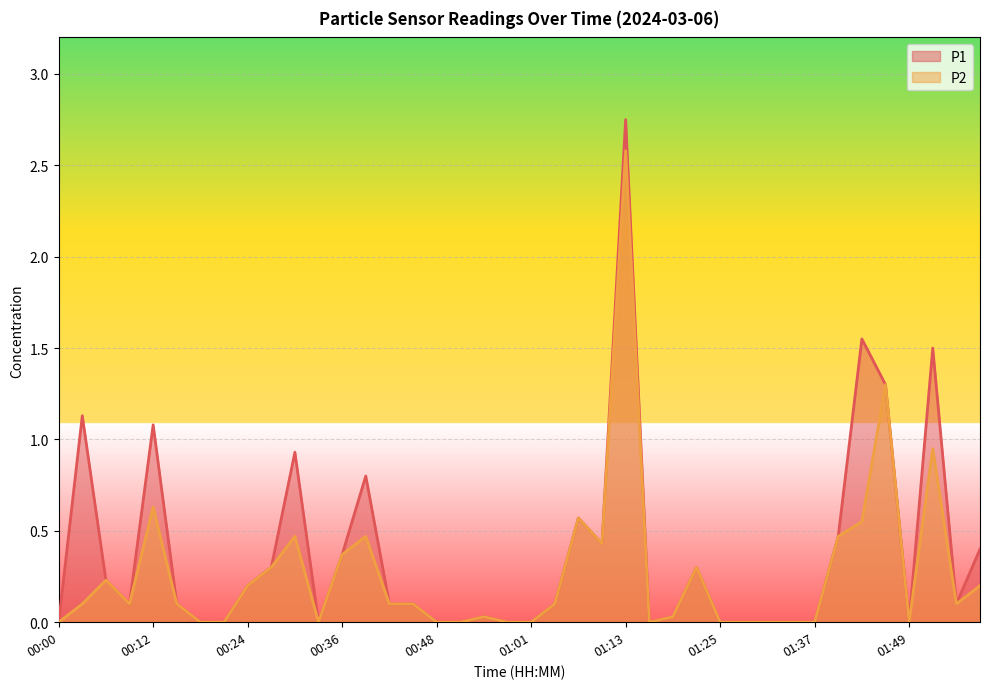

What is the label of the 33rd point from the left?

01:37